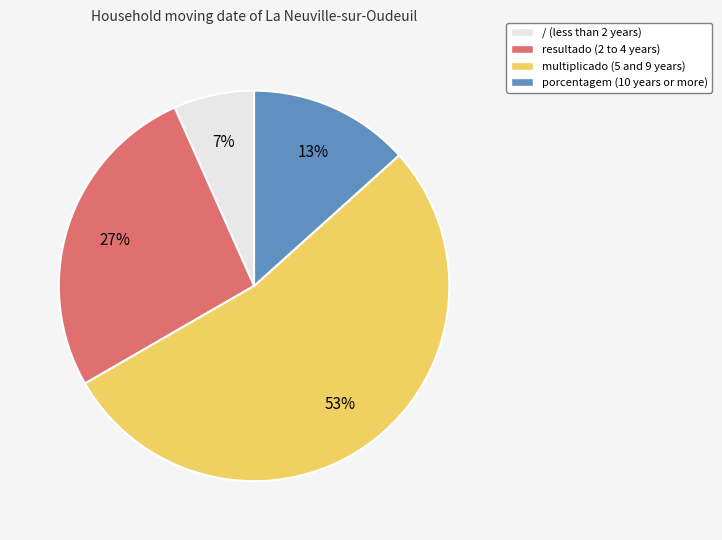

What is the majority slice?

multiplicado